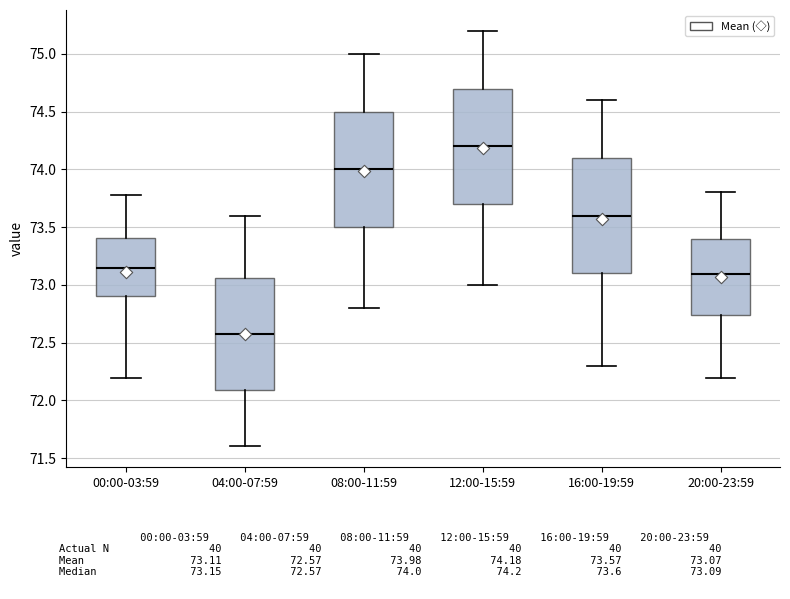

Reading left to right, read every box against the y-axis: the position of its median line, the range the box covers, and the ends of its whiskers. The values are not printed on the chart, so give them approximately, as read against the axis.

00:00-03:59: median 73.15, box 72.90 to 73.40, whiskers 72.20 to 73.80
04:00-07:59: median 72.60, box 72.10 to 73.05, whiskers 71.60 to 73.60
08:00-11:59: median 74.00, box 73.50 to 74.50, whiskers 72.80 to 75.00
12:00-15:59: median 74.20, box 73.70 to 74.70, whiskers 73.00 to 75.20
16:00-19:59: median 73.60, box 73.10 to 74.10, whiskers 72.30 to 74.60
20:00-23:59: median 73.10, box 72.75 to 73.40, whiskers 72.20 to 73.80